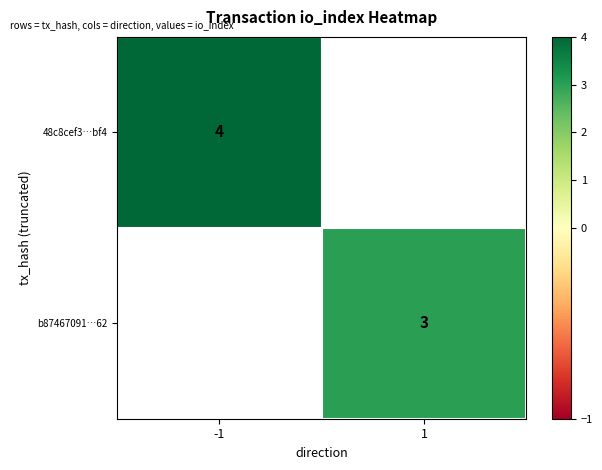

How many data points does each series have?

2